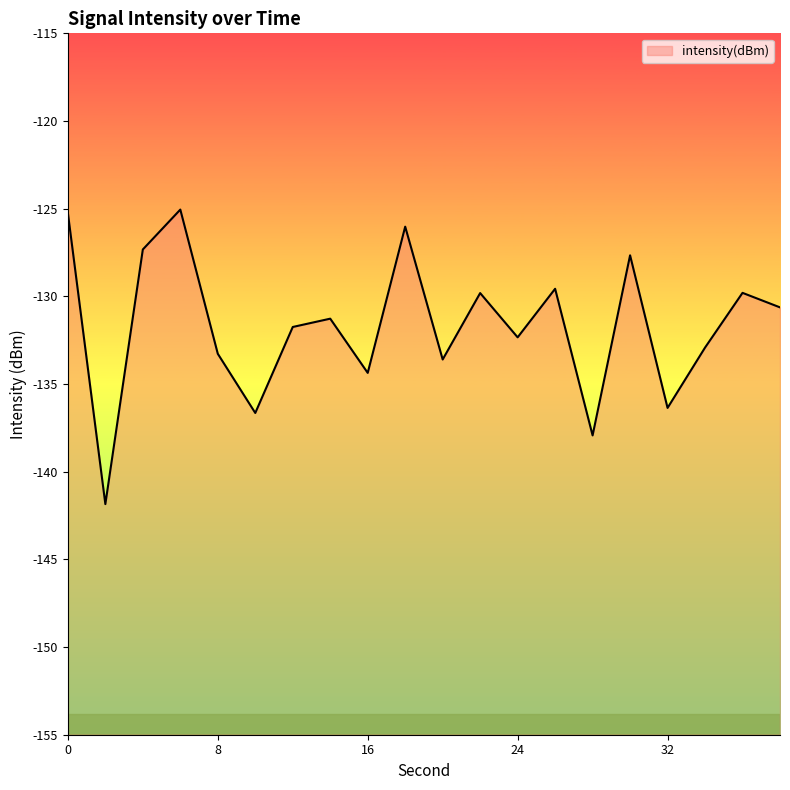

What is the greatest value displayed?

-125.1